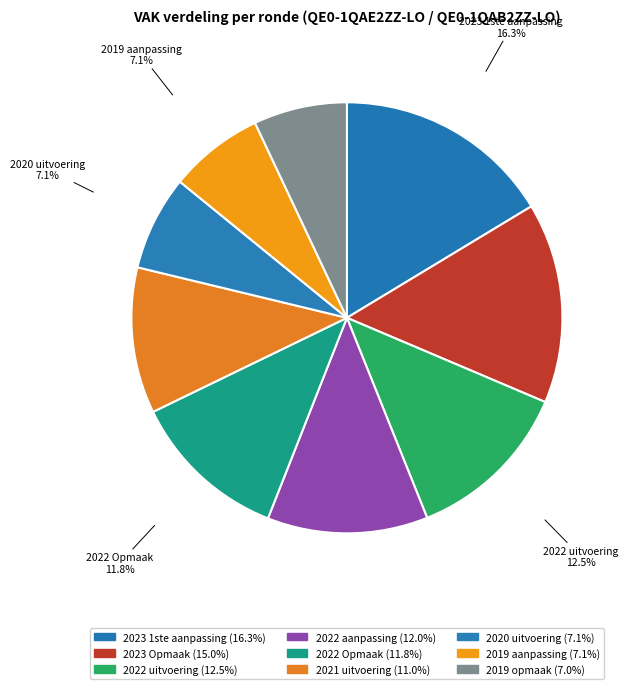

What is the ratio of the value at 2019 opmaak to the value at 2022 aanpassing?

0.6